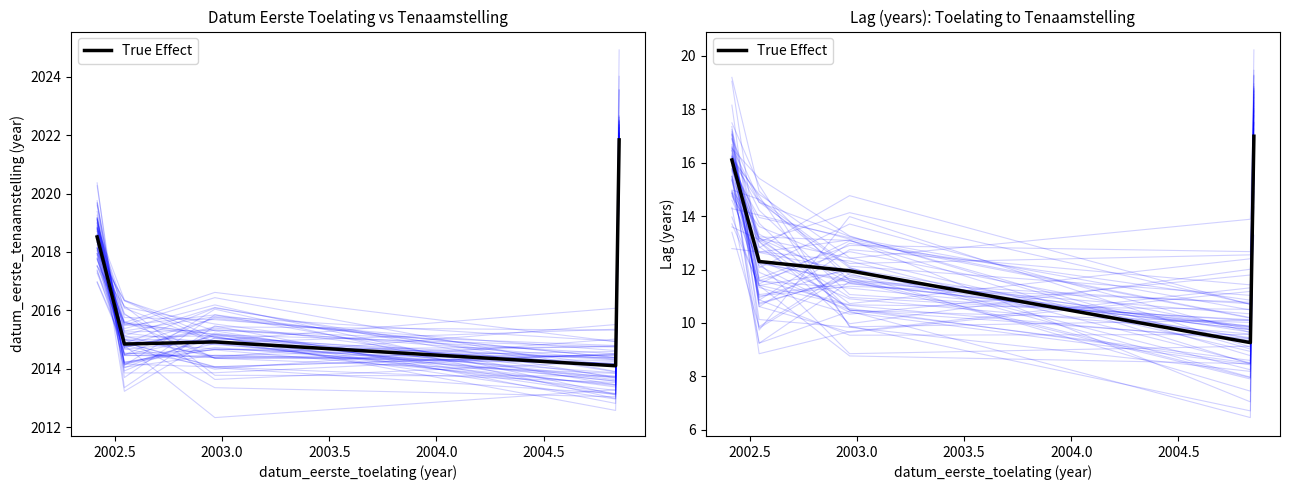

Count the number of categories in the chart.

5